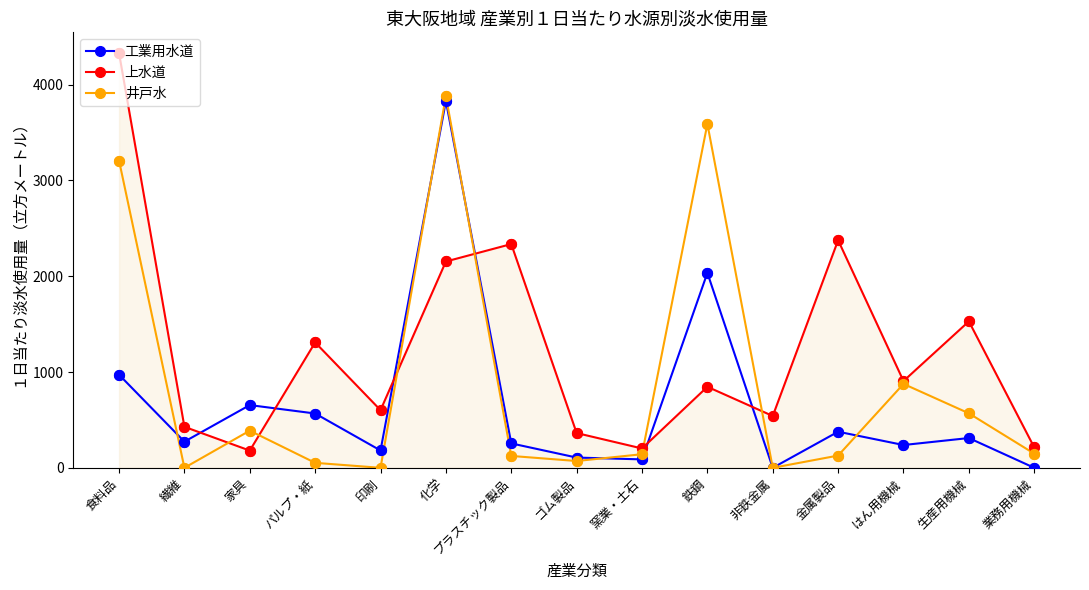

What is the total value across all series at はん用機械?

2020